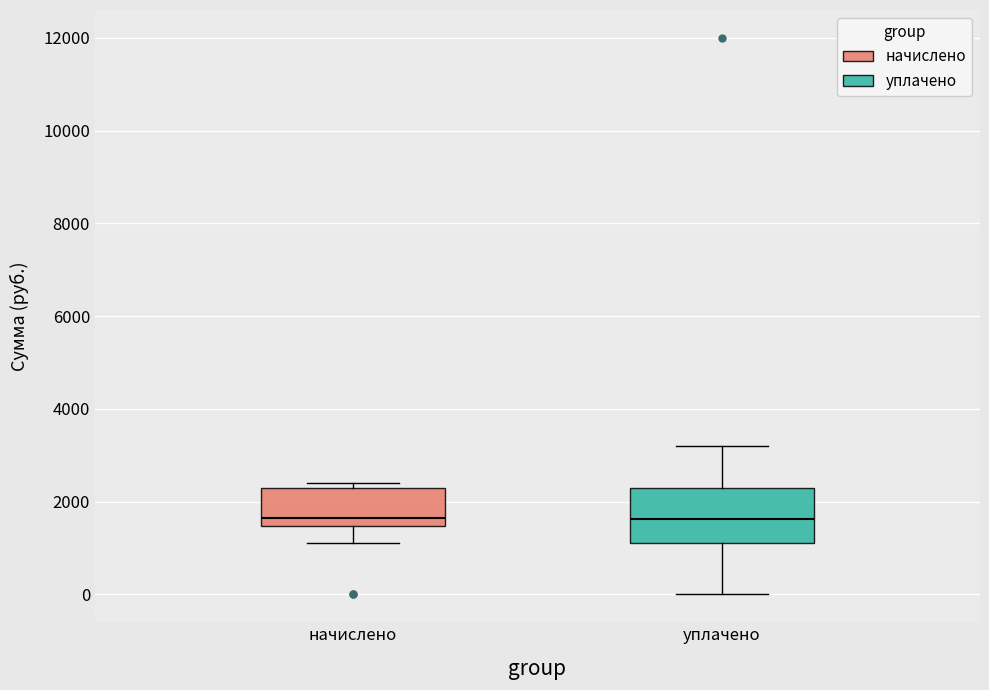

Where does the lower whisker of the box for начислено end on the y-axis? The values are not printed on the chart, so give them approximately, as read against the axis.

1200